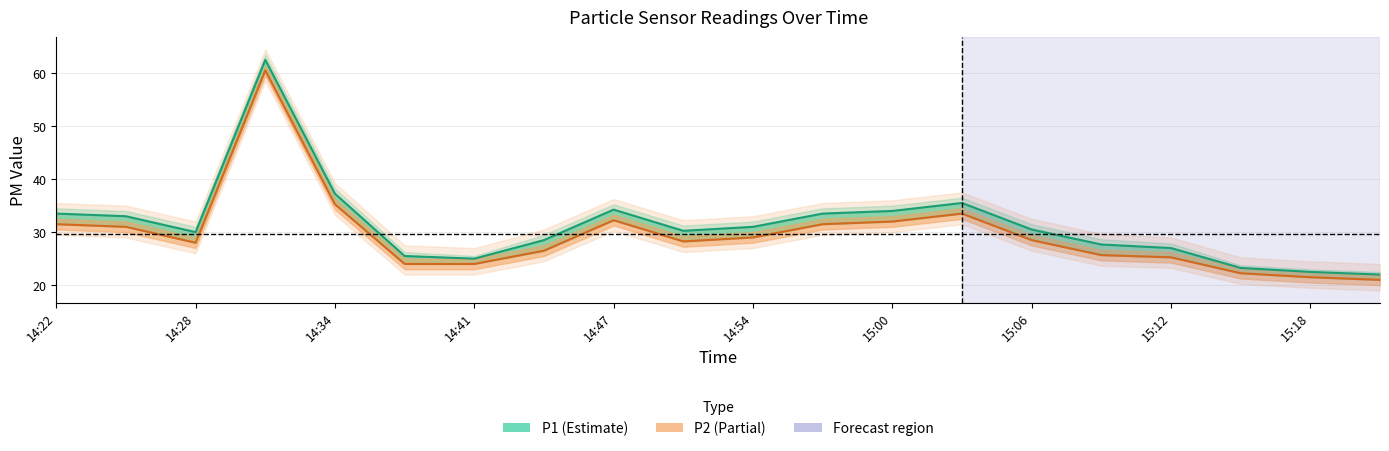

What is the total value across all series at 15:12?

52.2